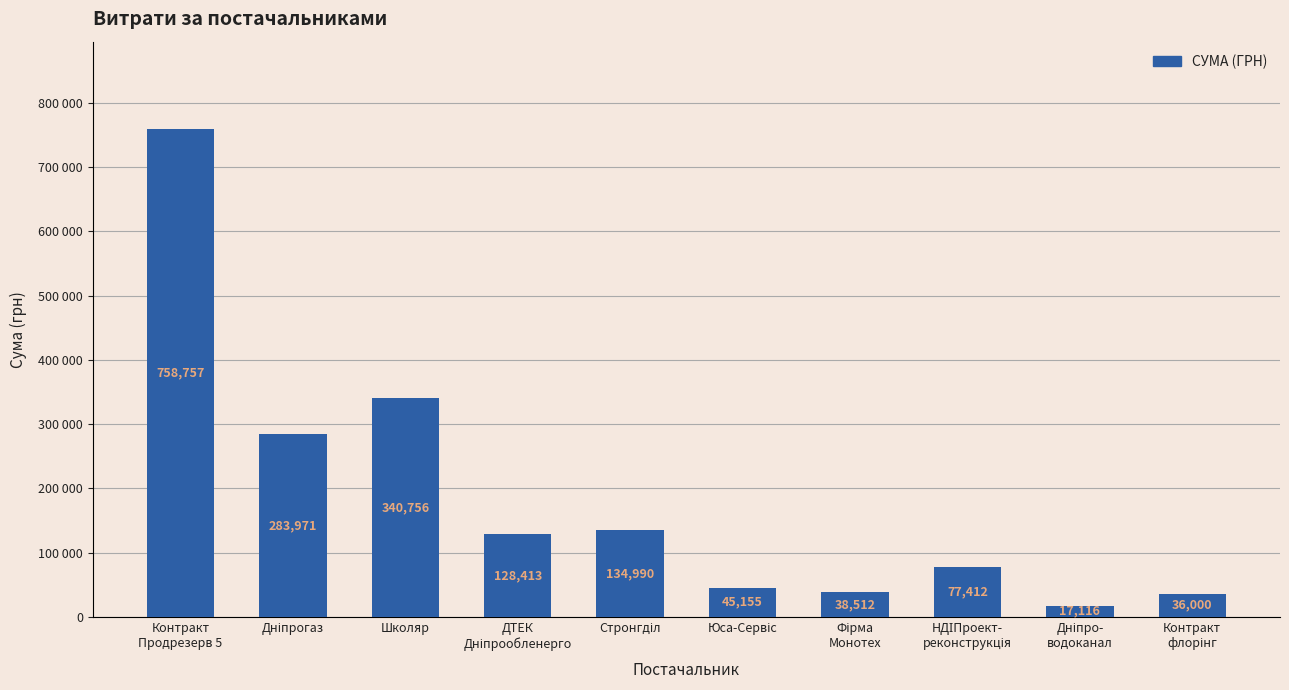

Which category has the lowest value across all series?

Дніпро-
водоканал